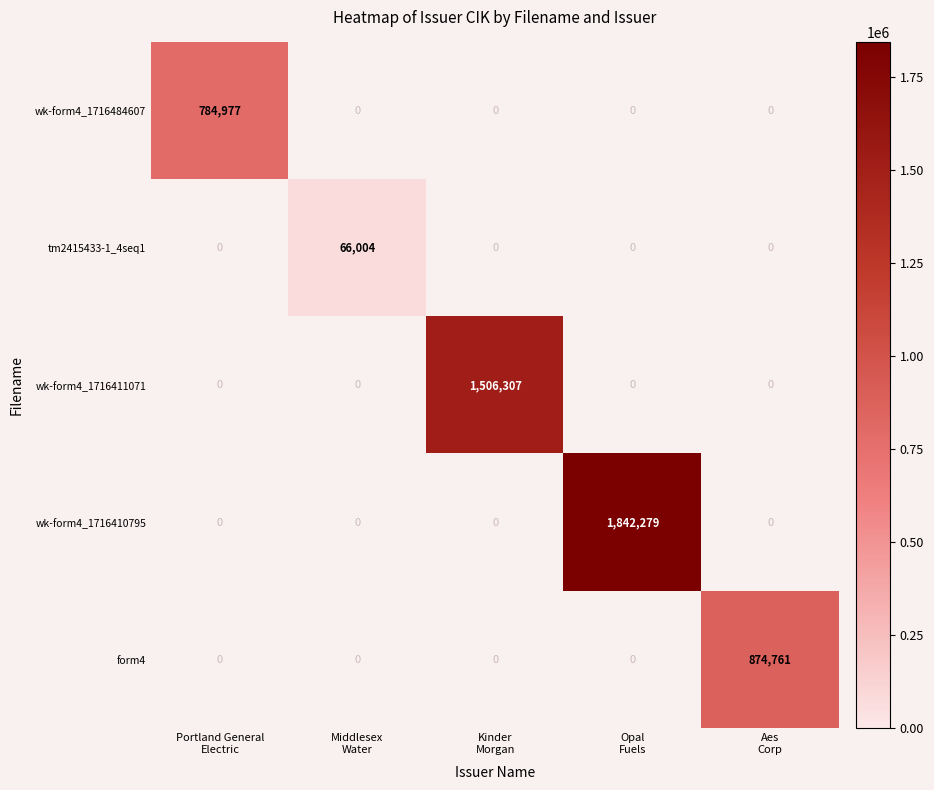

Rank the series by their maximum value, from highest to lowest.

wk-form4_1716410795, wk-form4_1716411071, form4, wk-form4_1716484607, tm2415433-1_4seq1